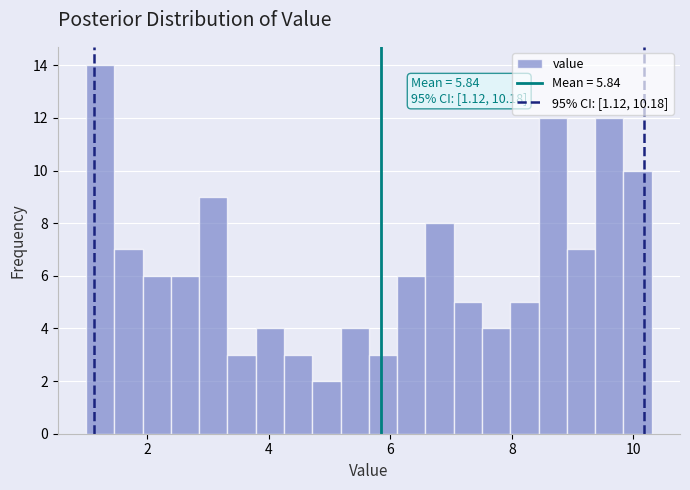

Around what value on the x-axis is the tallest bar? Give the approximate position of its centre, as read against the axis.

1.2